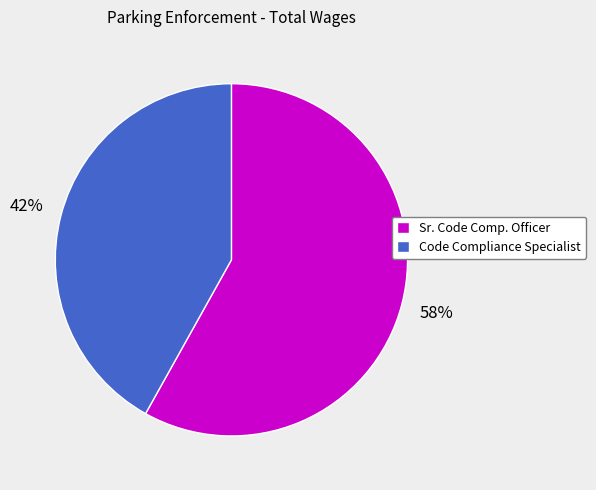

To the nearest percent, what is the average slice percentage?

50%